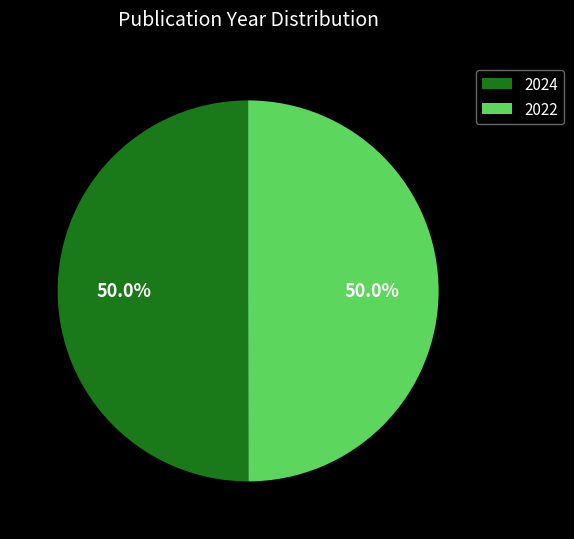

Do 2024 and 2022 together represent more than half of the pie?

Yes